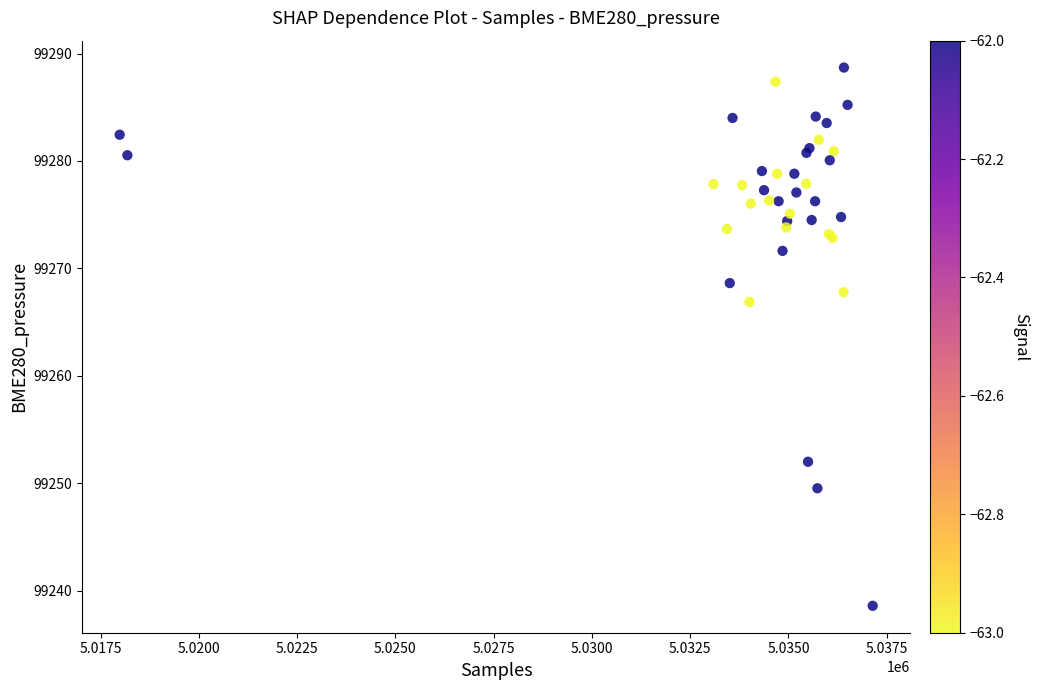

What Y value in the scatter plot is closest to 99263?

99266.9